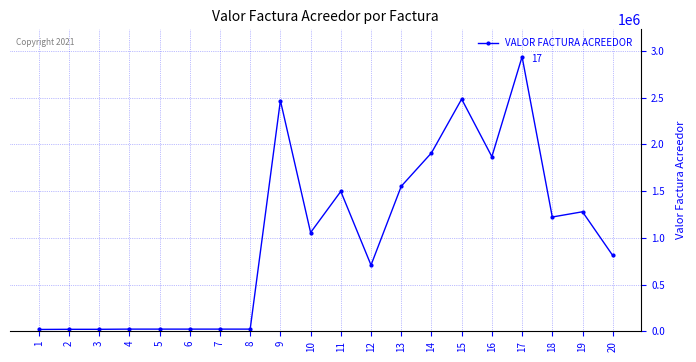

True or false: the data has more than 0 interior local peaks.

True